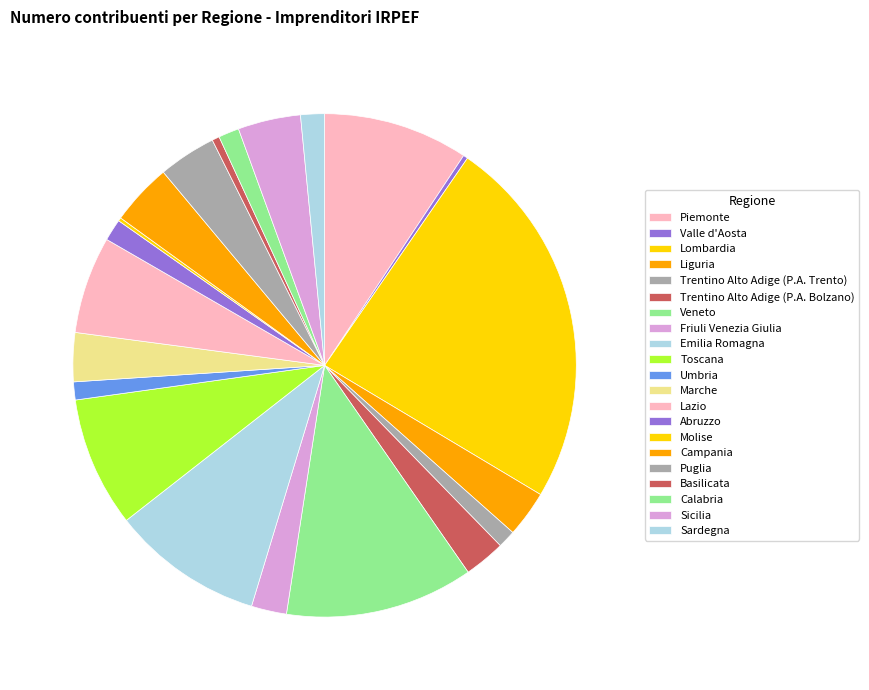

What is the change in value from Trentino Alto Adige (P.A. Trento) to Trentino Alto Adige (P.A. Bolzano)?

+459